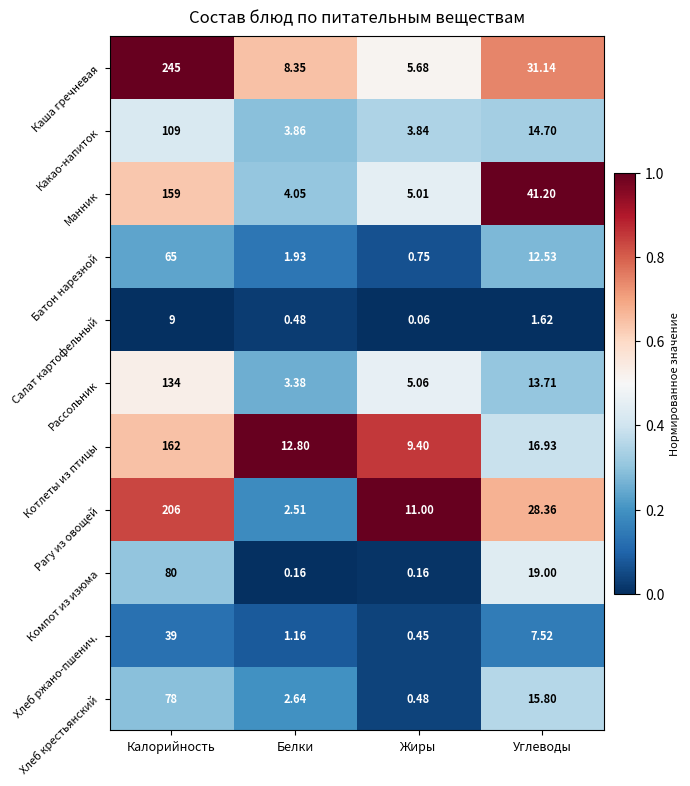

What is the maximum value shown in the chart?

245.0